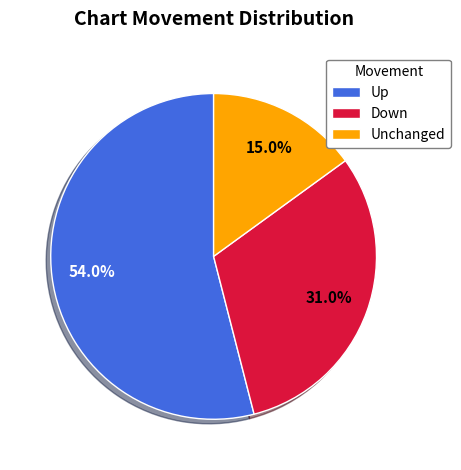

Is there any slice that represents more than half of the pie?

Yes